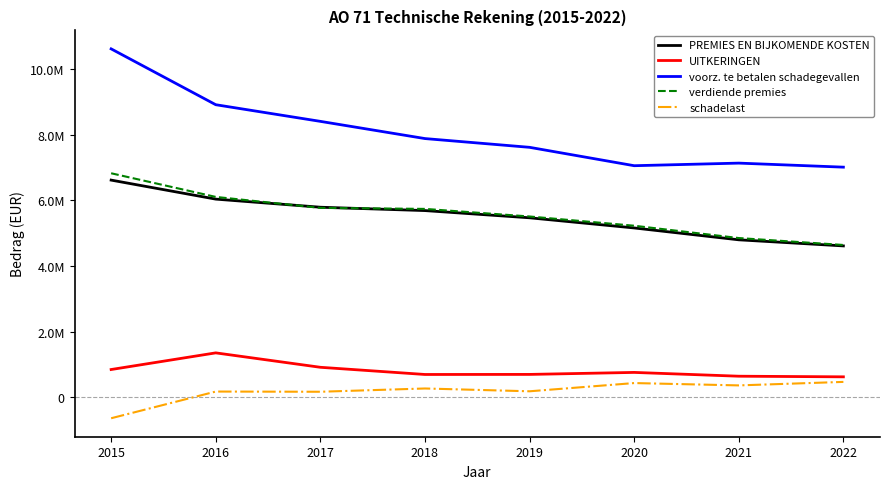

Between 2020 and 2021, which series saw the biggest shift?

verdiende premies